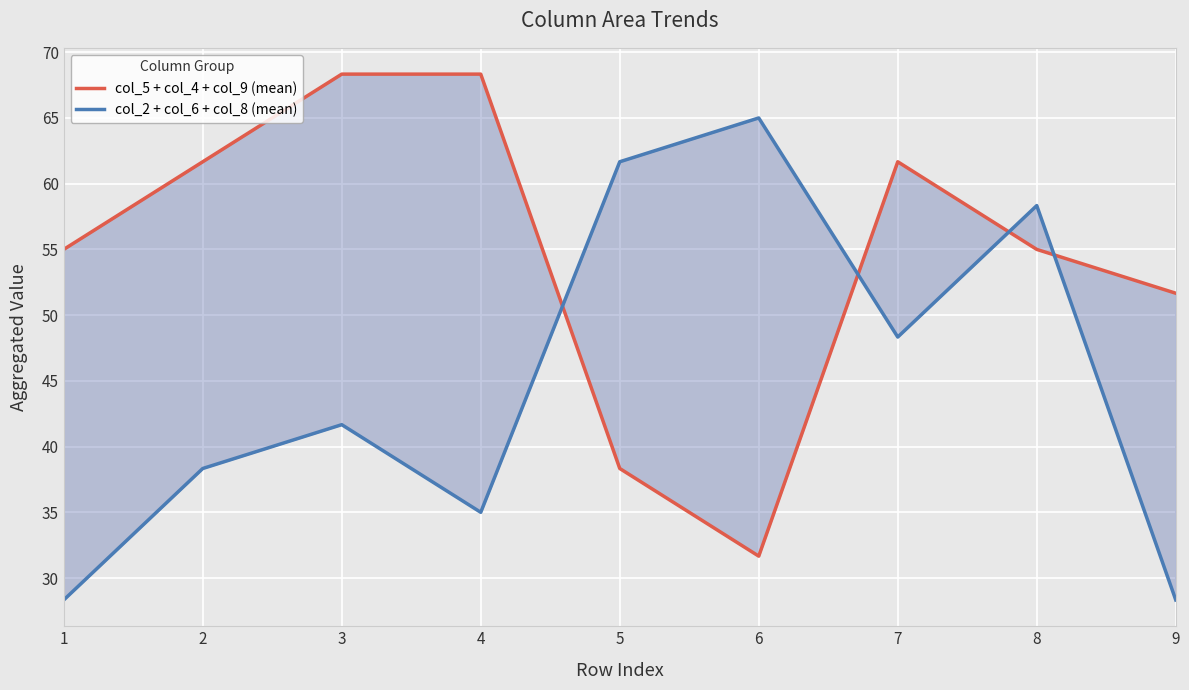

The col_5 + col_4 + col_9 (mean) series shows 61.7 at 7. True or false?

True